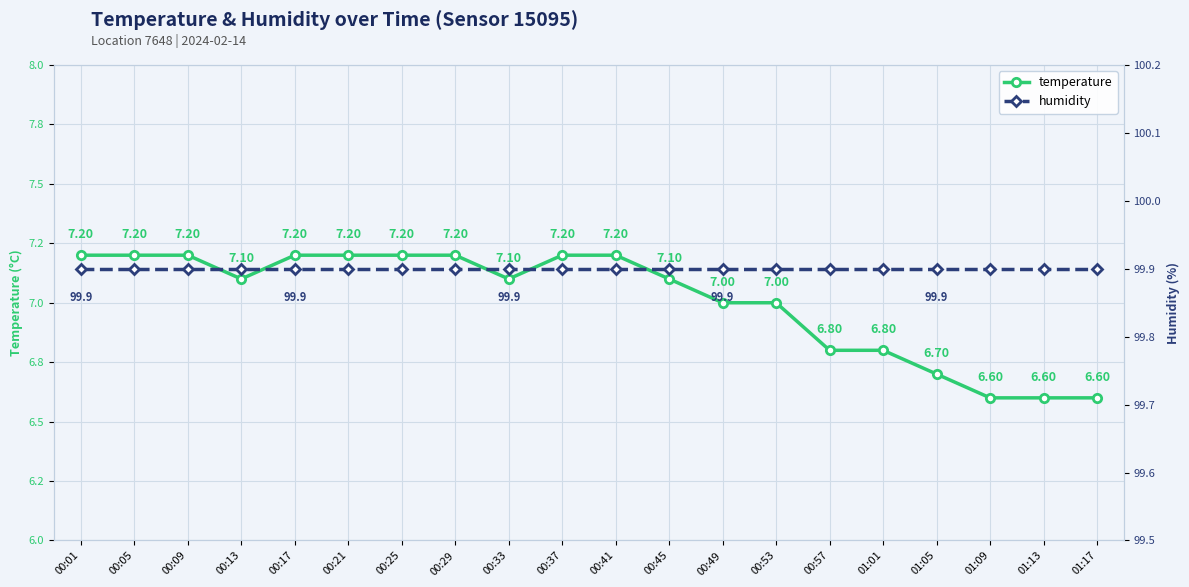

What position from the right is 00:05?

19